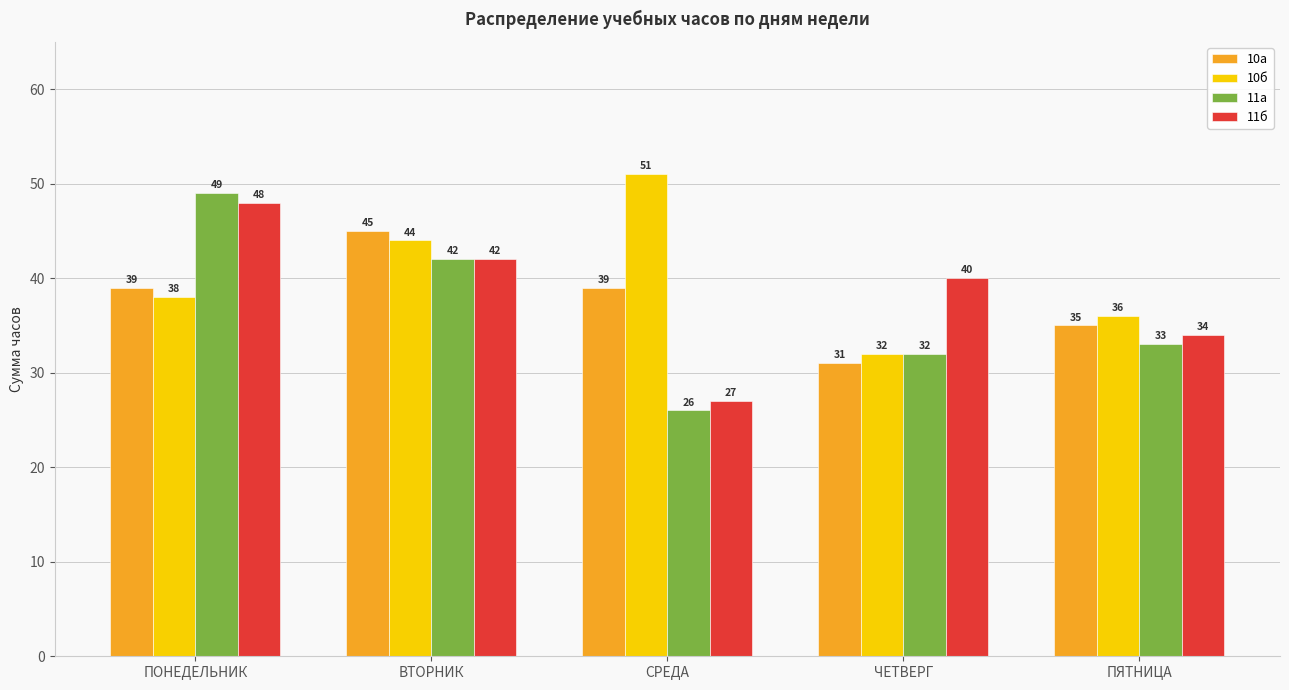

How many bars are there in total?

20